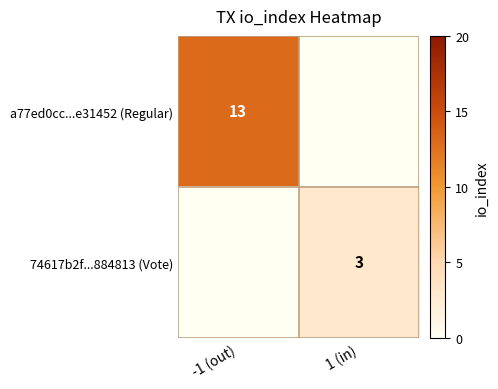

The value of 74617b2f...884813 (Vote) at 1 (in) is 3. True or false?

True